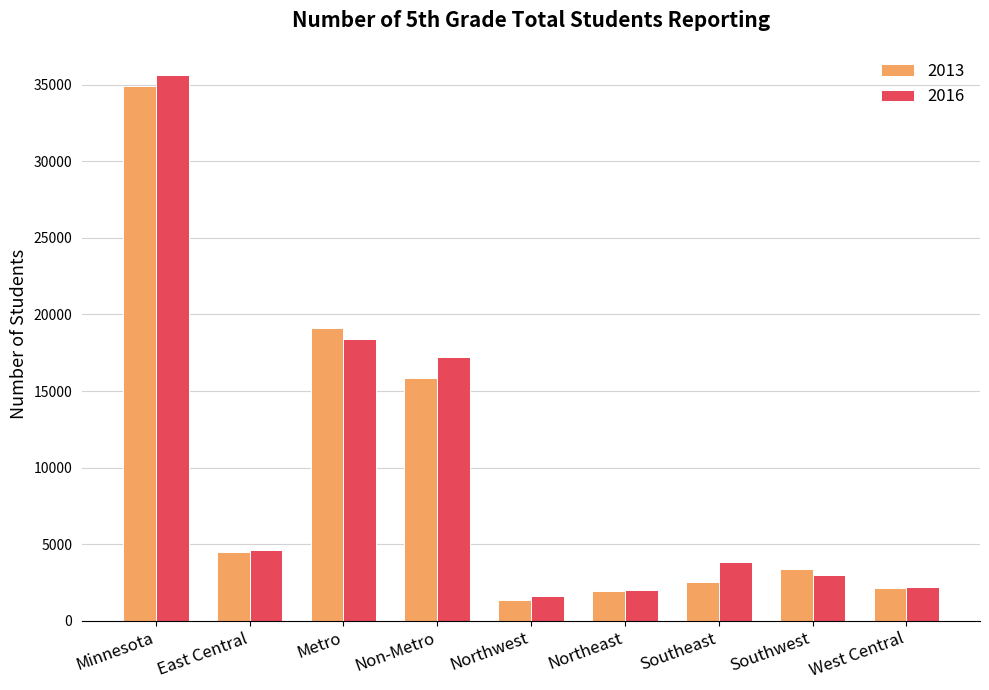

What is the value of the 2016 bar at the 9th from the left?

2198